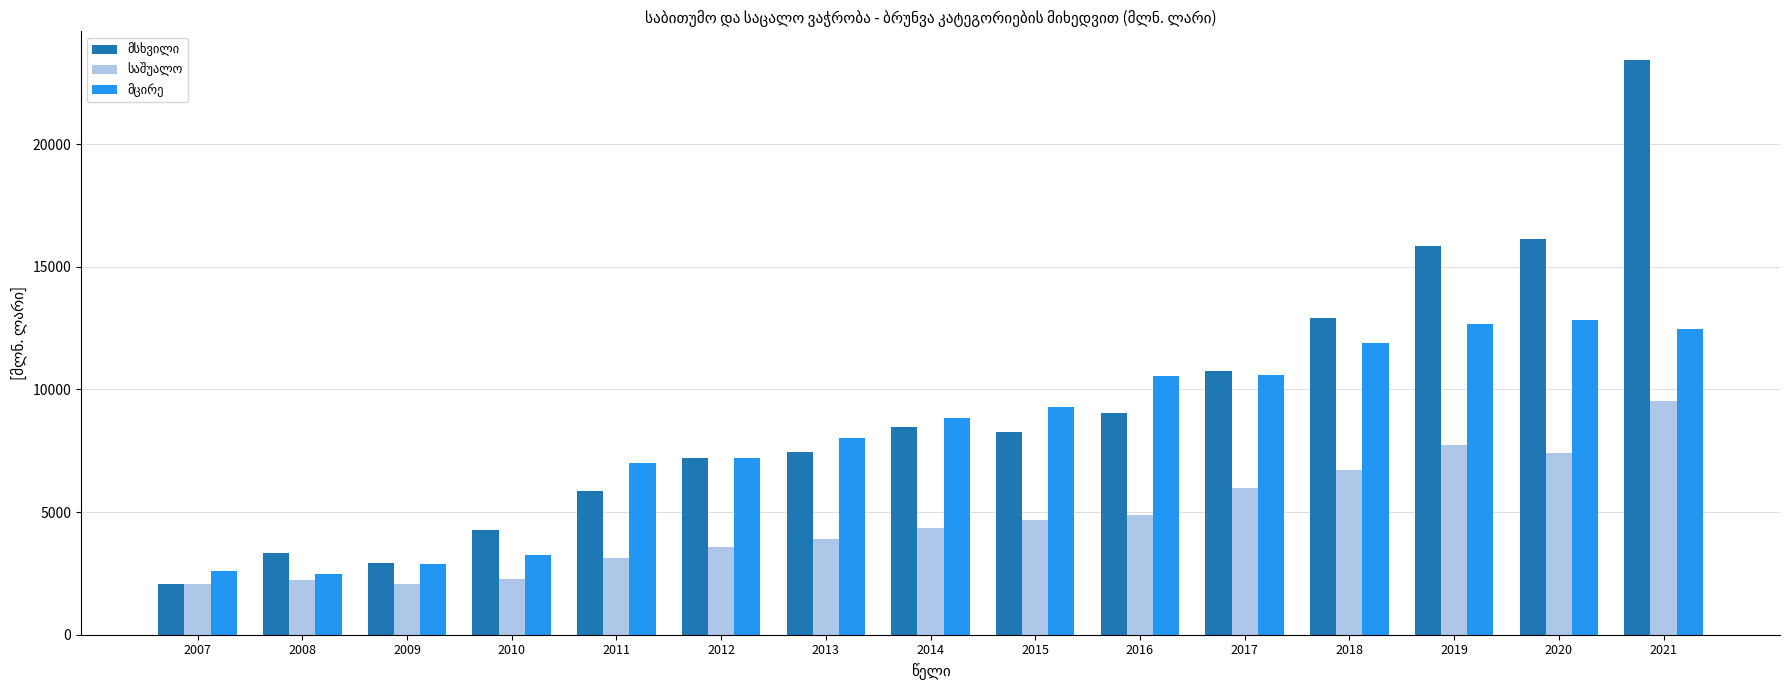

What is the total value across all series at 2009?

7866.7